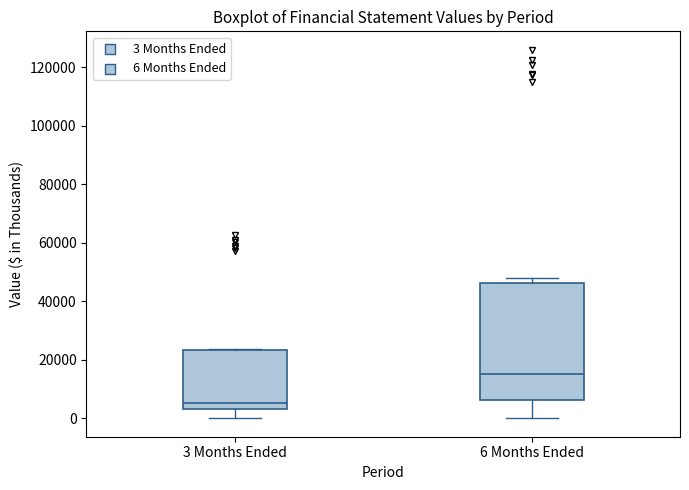

Where is the upper edge of the box for 6 Months Ended on the y-axis? The values are not printed on the chart, so give them approximately, as read against the axis.

46000